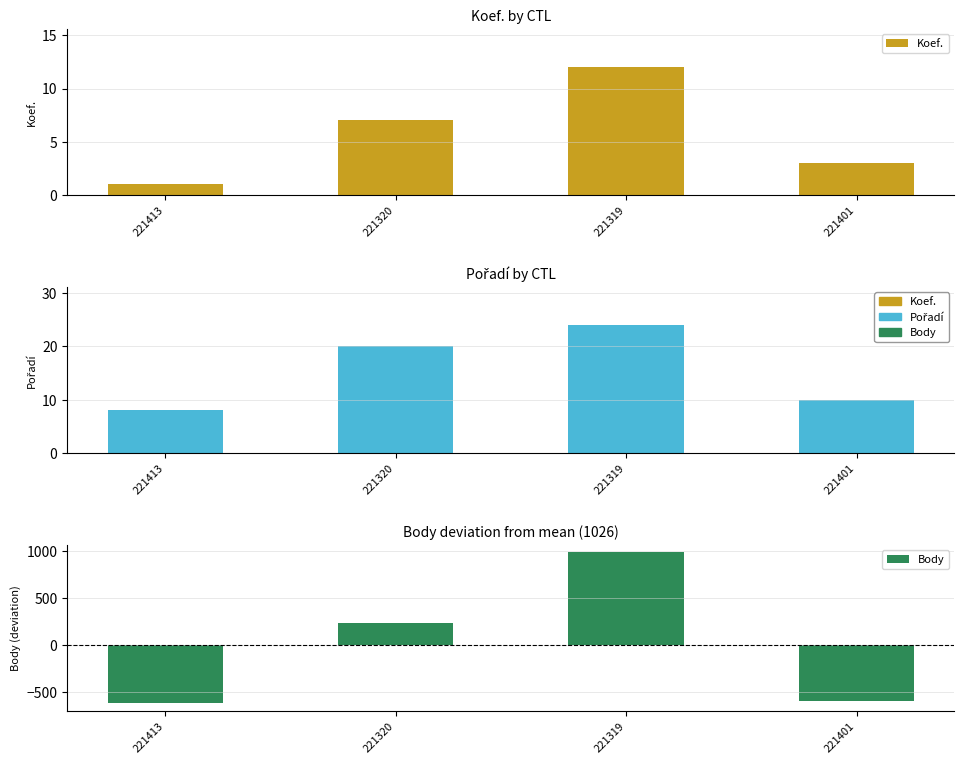

What is the difference between the maximum and minimum values in the Body series?

1613.0